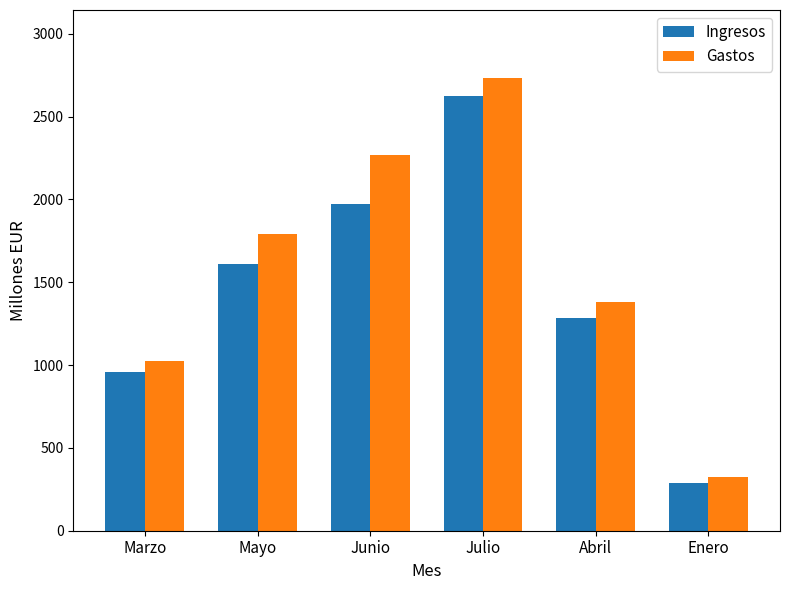

True or false: Gastos has a value of 324 at Enero.

True